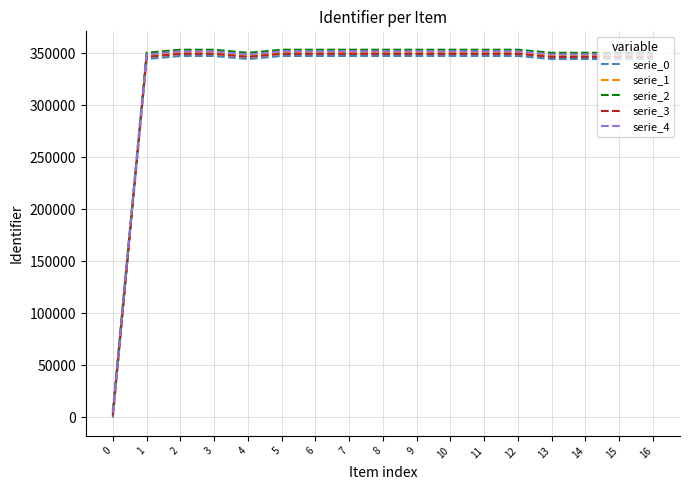

True or false: serie_0 has more than 0 interior local peaks.

True